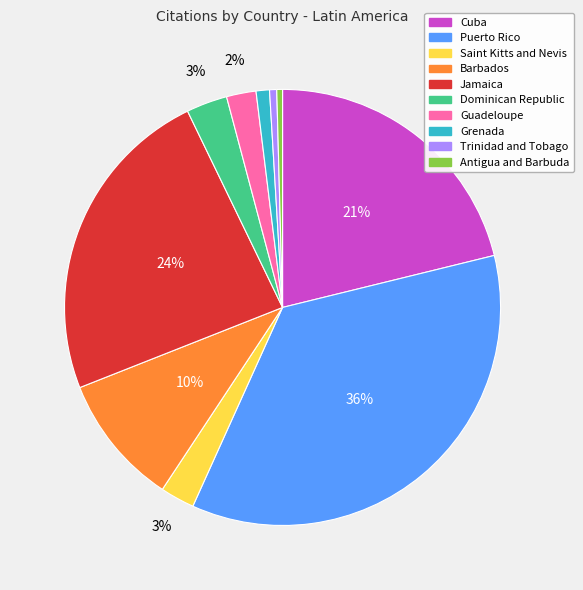

The Saint Kitts and Nevis slice represents 13% of the pie. True or false?

False